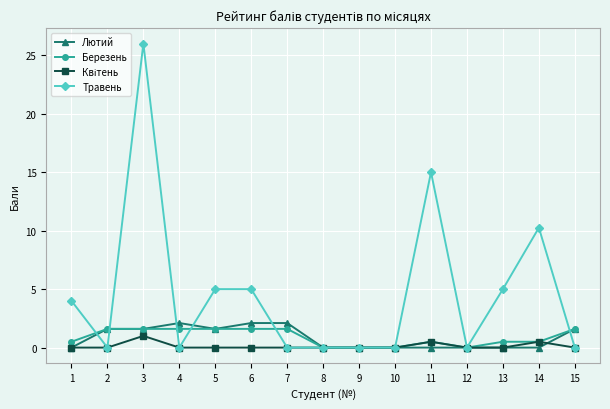

Which series has the largest total across all categories?

Травень